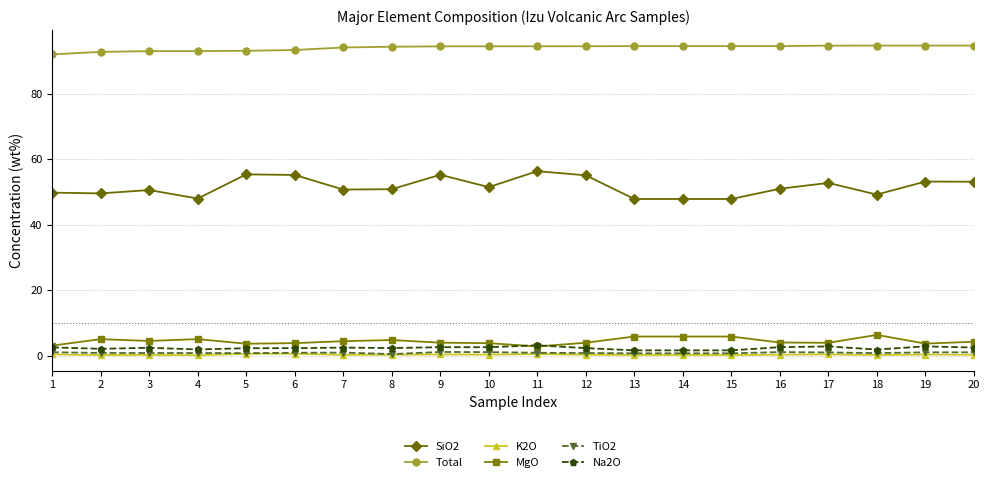

What is the value of the MgO point at the 12th from the left?

3.9